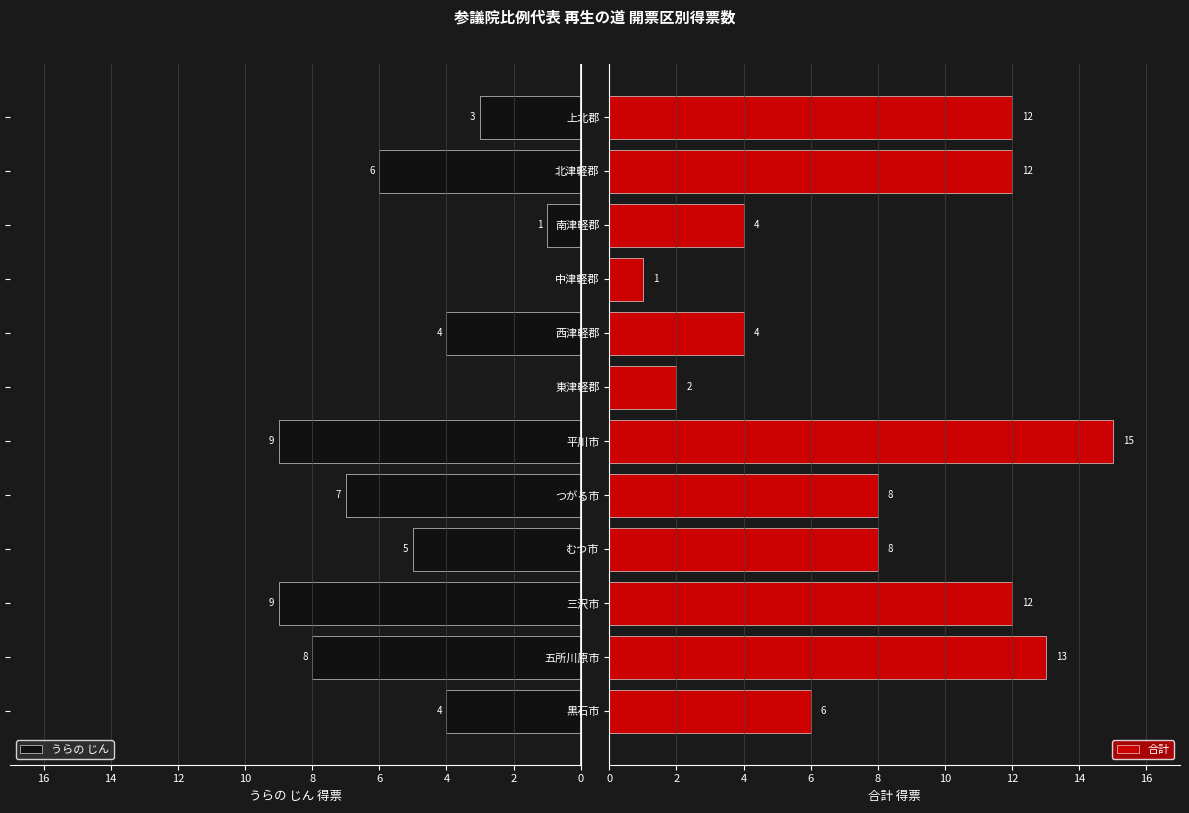

What are all the series names shown in the legend?

うらの じん, 合計